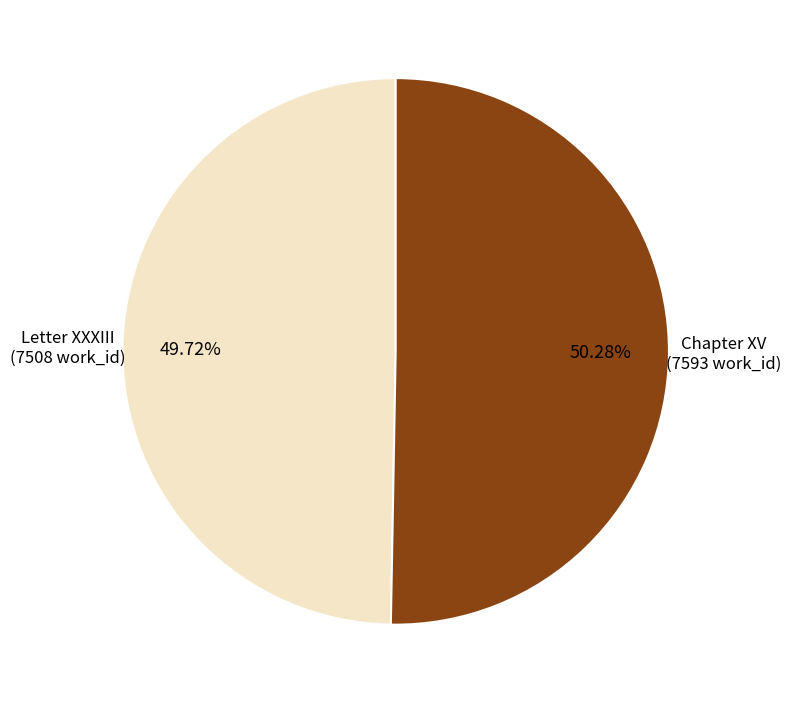

Does any single category account for the majority?

Yes